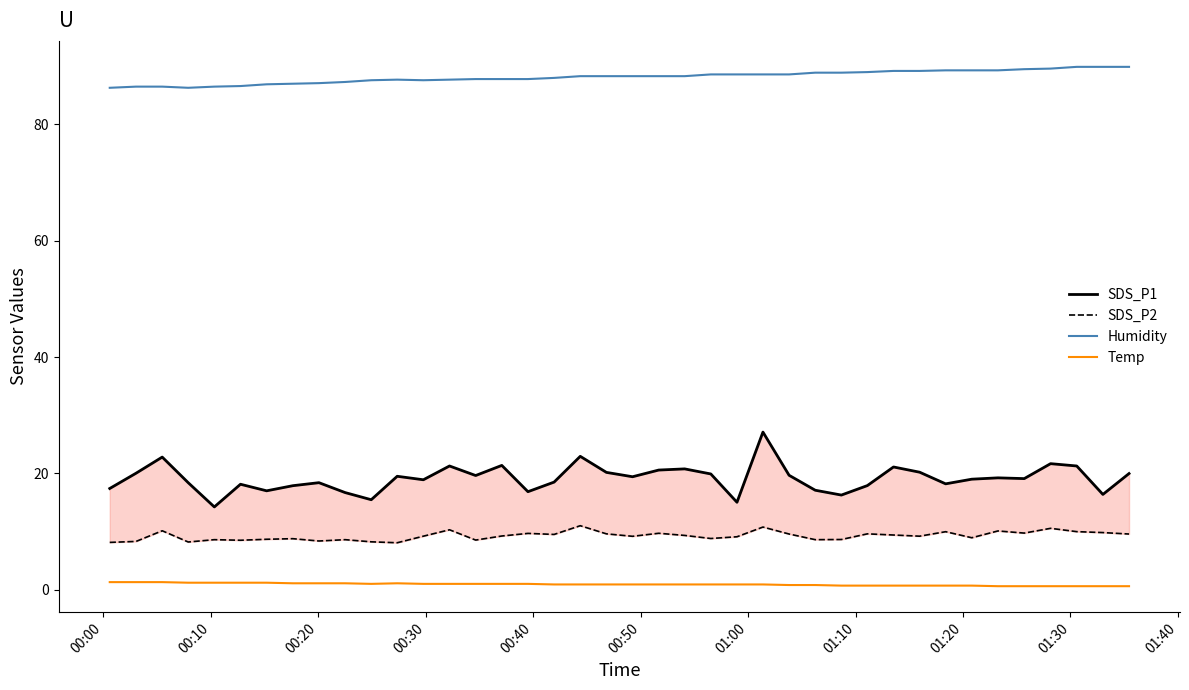

True or false: Humidity and SDS_P2 cross at least once.

False